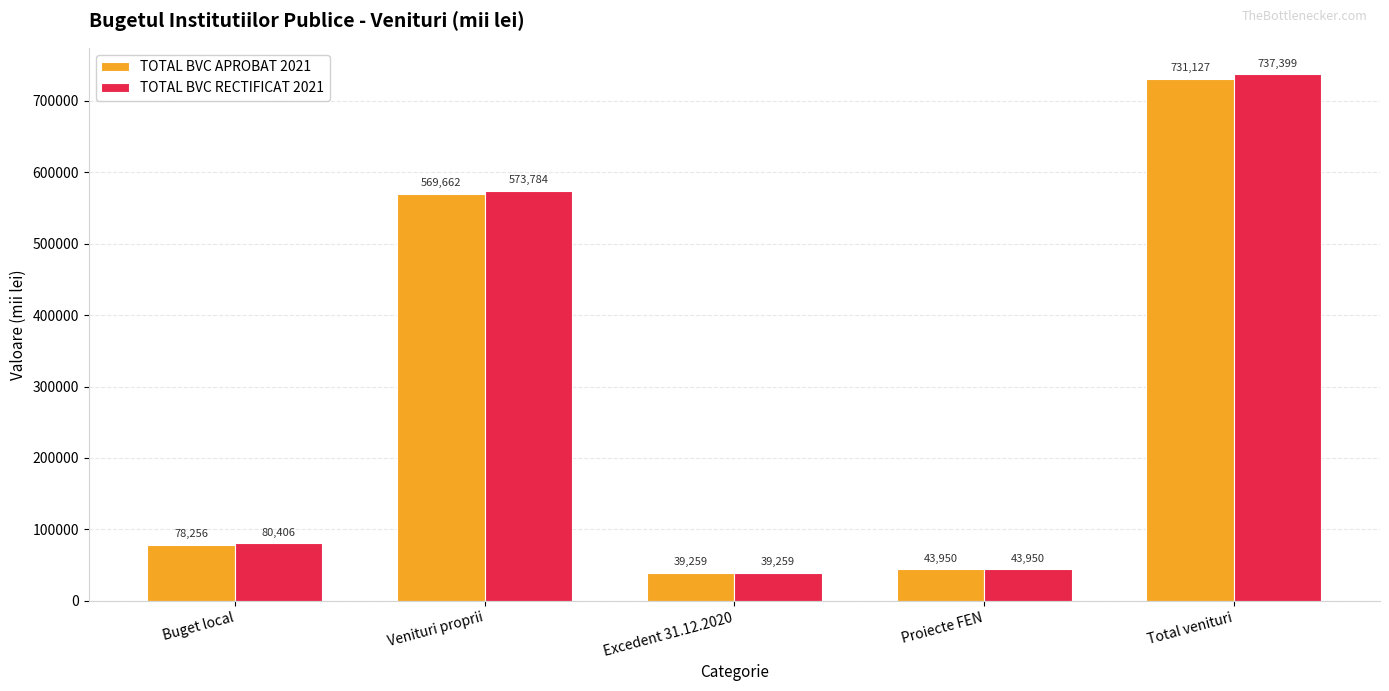

Where is TOTAL BVC APROBAT 2021 nearest to the value 385193?

Venituri proprii